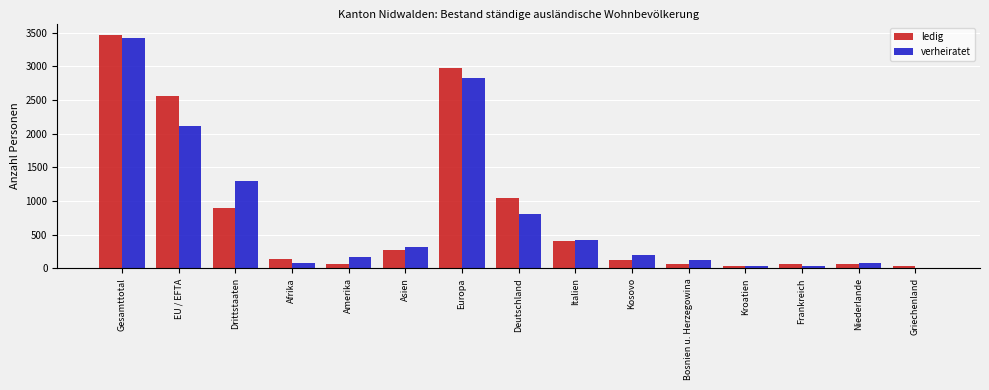

Is the value of verheiratet at Kosovo greater than the value of ledig at Deutschland?

No